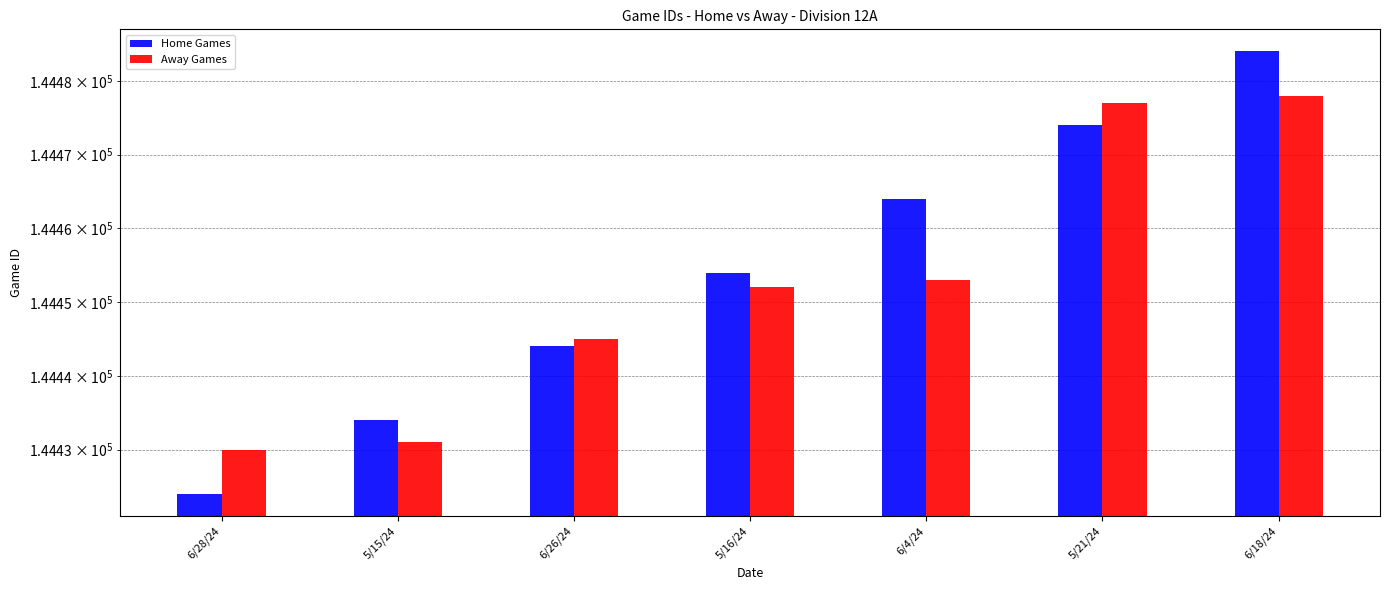

Count the Home Games values in the range 144434 to 144474.

5